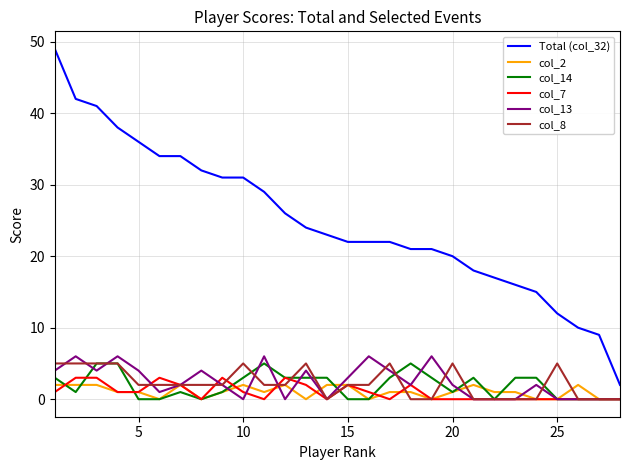

Count the number of data series in this chart.

6